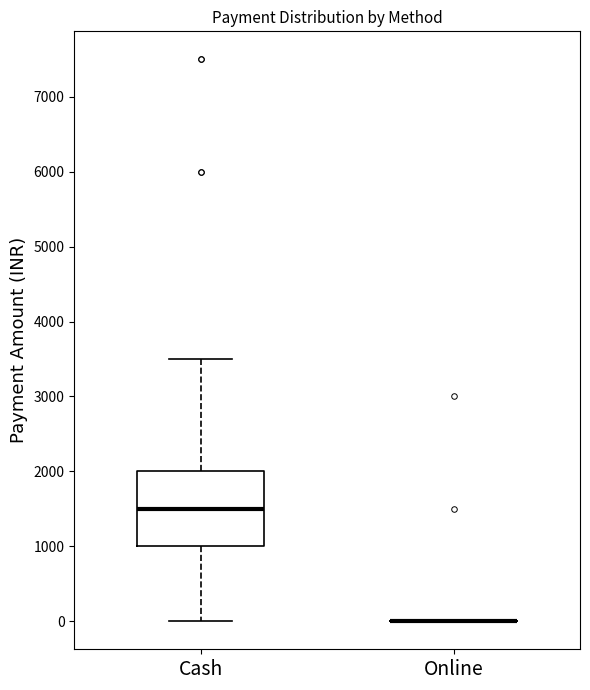

Reading left to right, read every box against the y-axis: the position of its median line, the range the box covers, and the ends of its whiskers. The values are not printed on the chart, so give them approximately, as read against the axis.

Cash: median 1500, box 1000 to 2000, whiskers 0 to 3500
Online: box collapsed to a line at 0, whiskers 0 to 0